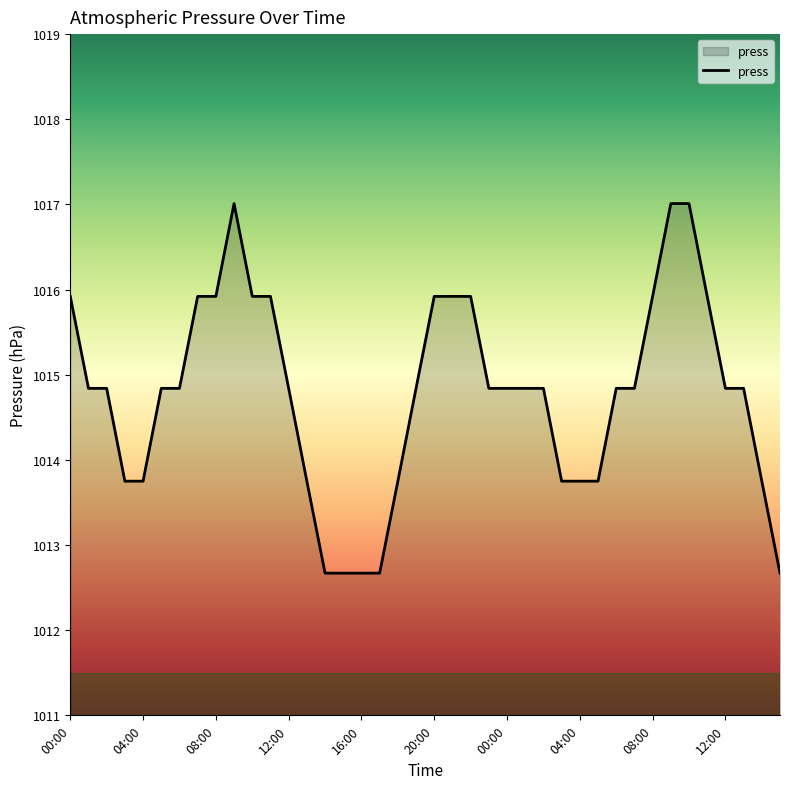

What is the difference between the maximum and minimum values?

4.3